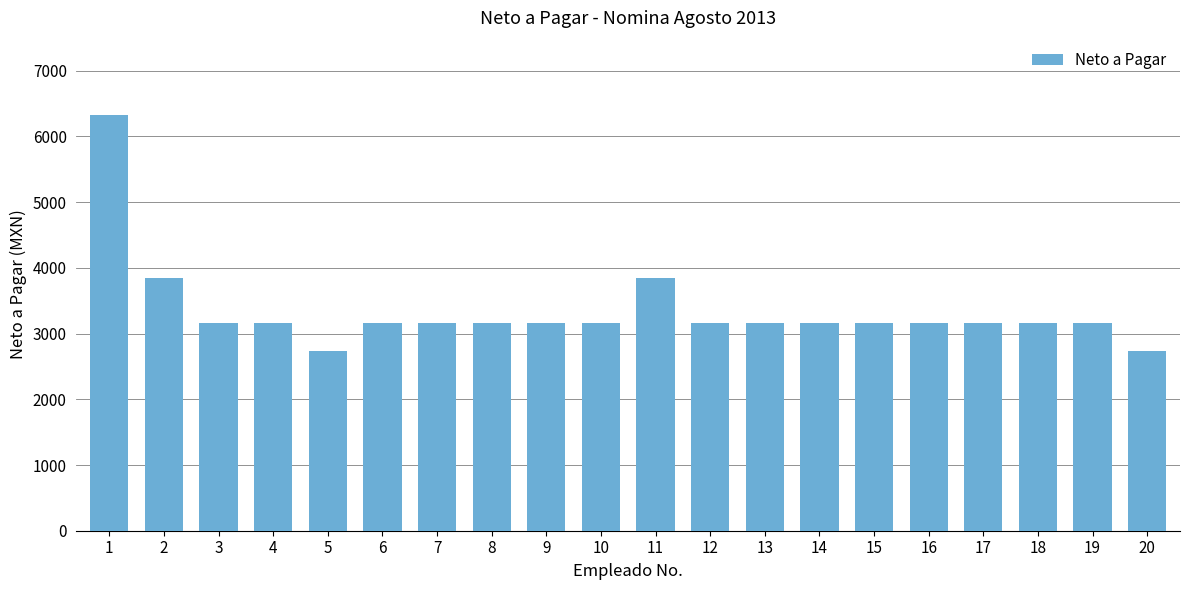

What is the difference between the maximum and second lowest values?

3589.0